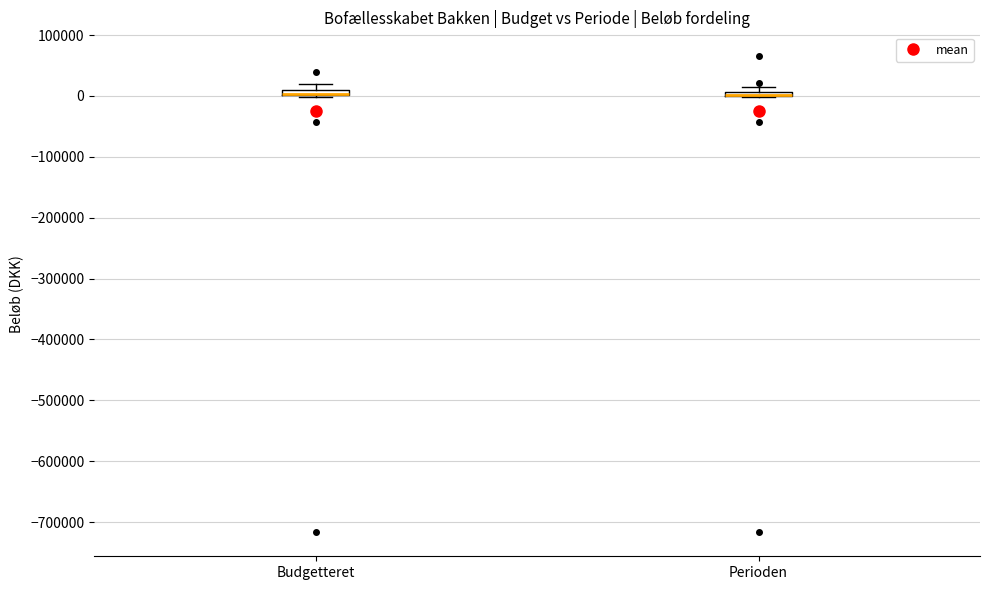

Where is the lower edge of the box for Budgetteret on the y-axis? The values are not printed on the chart, so give them approximately, as read against the axis.

0